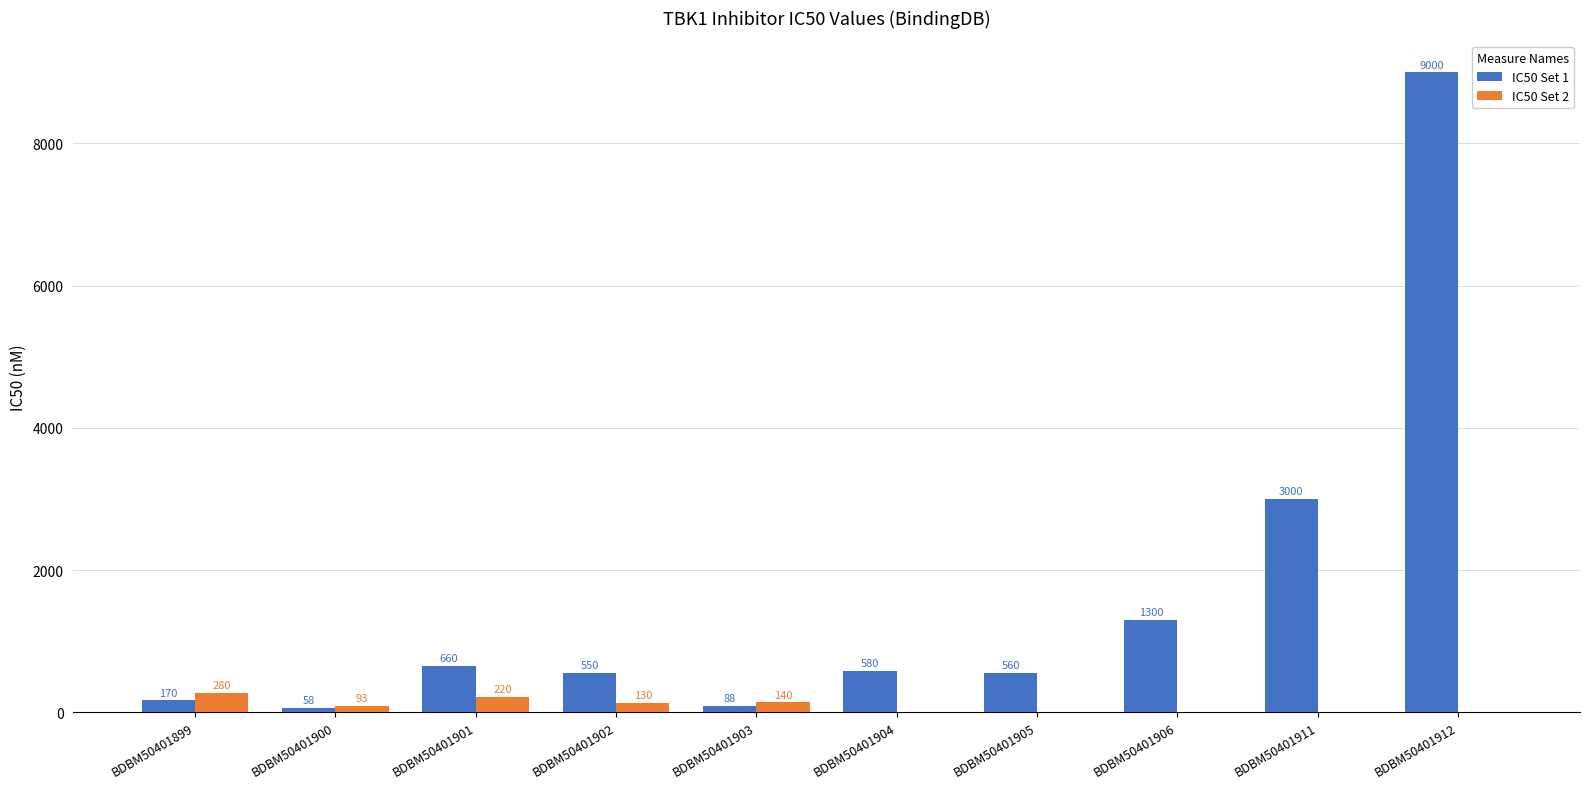

Which series has the largest total across all categories?

IC50 Set 1